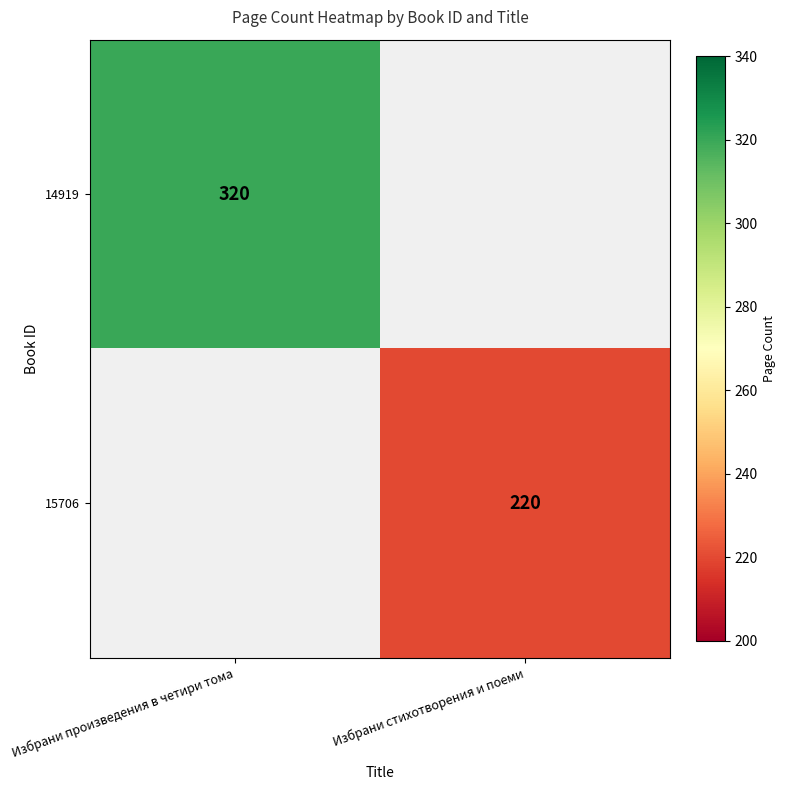

How many categories are shown in the chart?

2